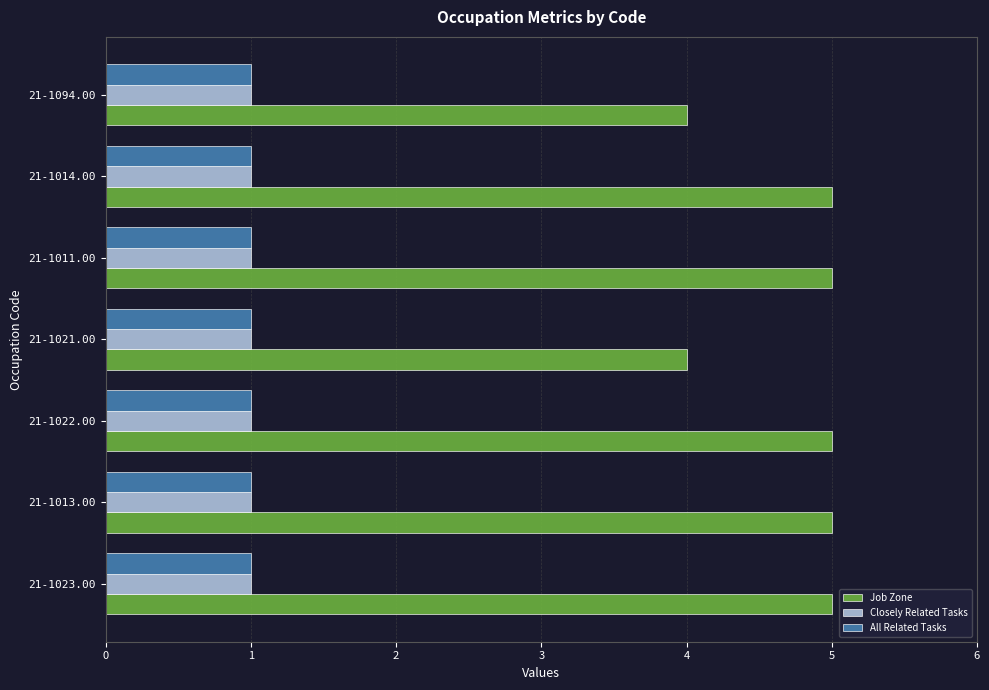

At how many categories does at least one series exceed 3?

7